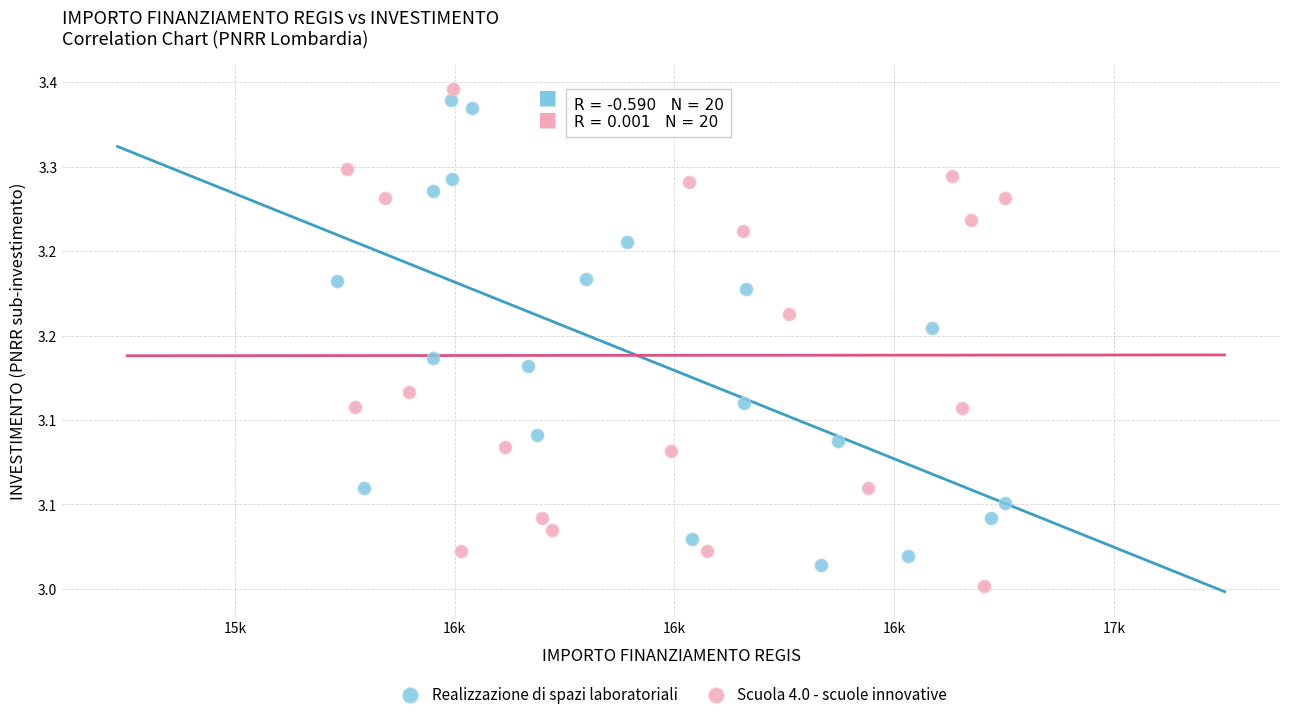

Which series reaches the minimum Y coordinate?

Scuola 4.0 - scuole innovative